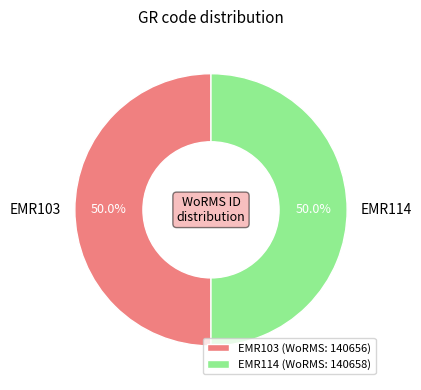

Combined, do EMR114 and EMR103 account for over 50%?

Yes